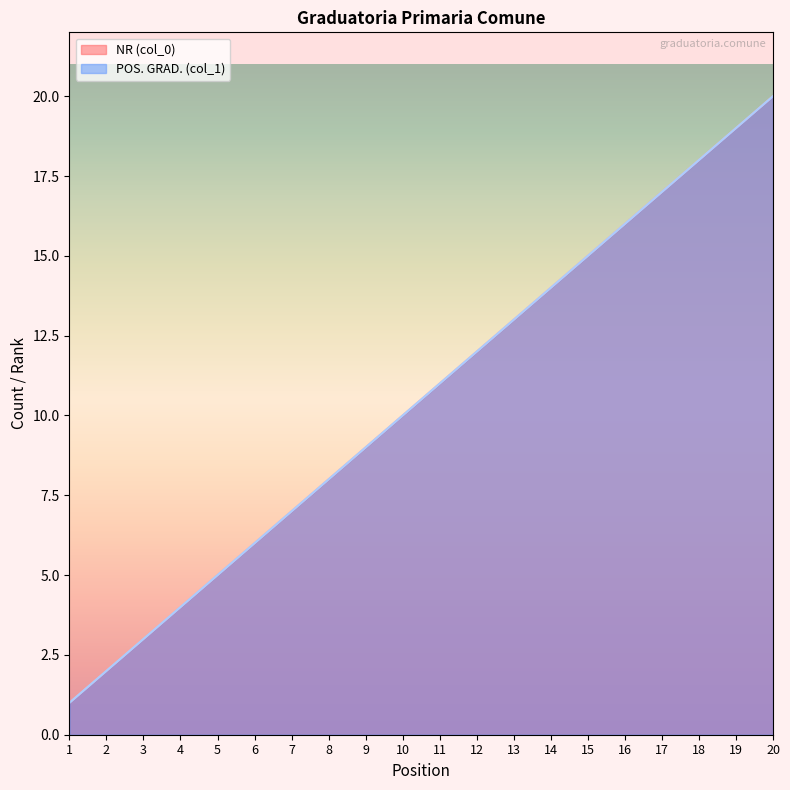

At which label does NR (col_0) first exceed 11?

12